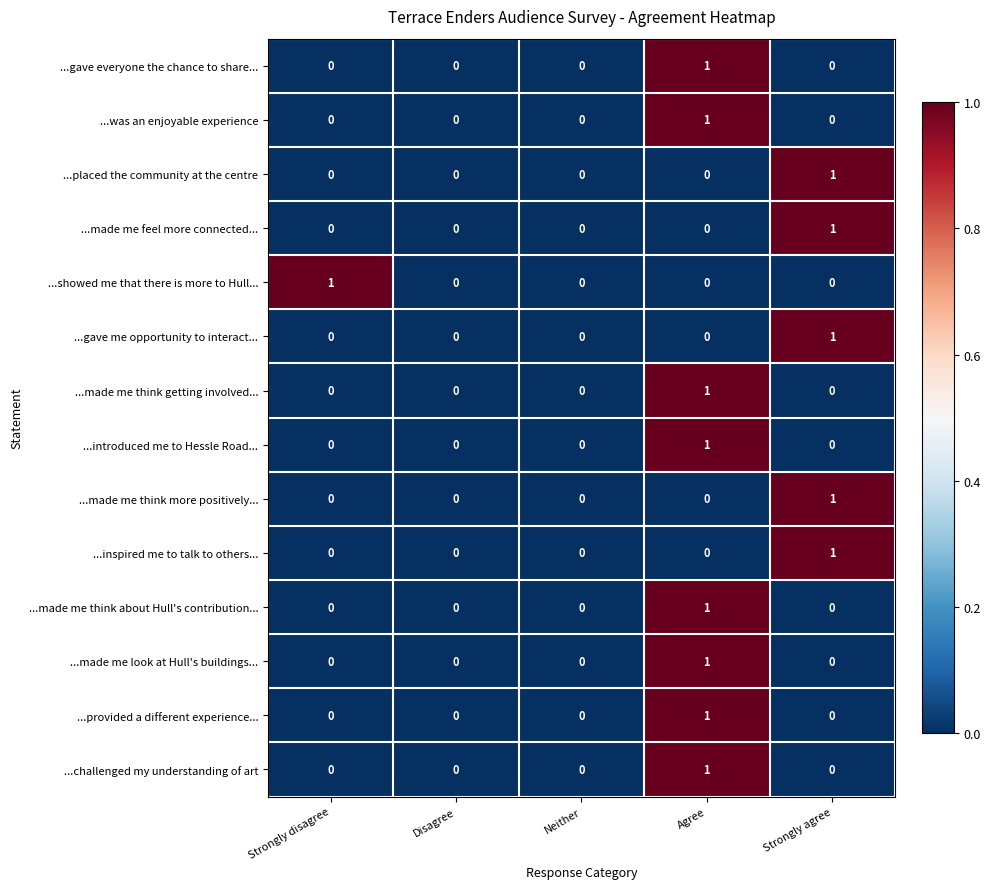

Which series changed the most between Strongly disagree and Neither?

...showed me that there is more to Hull...